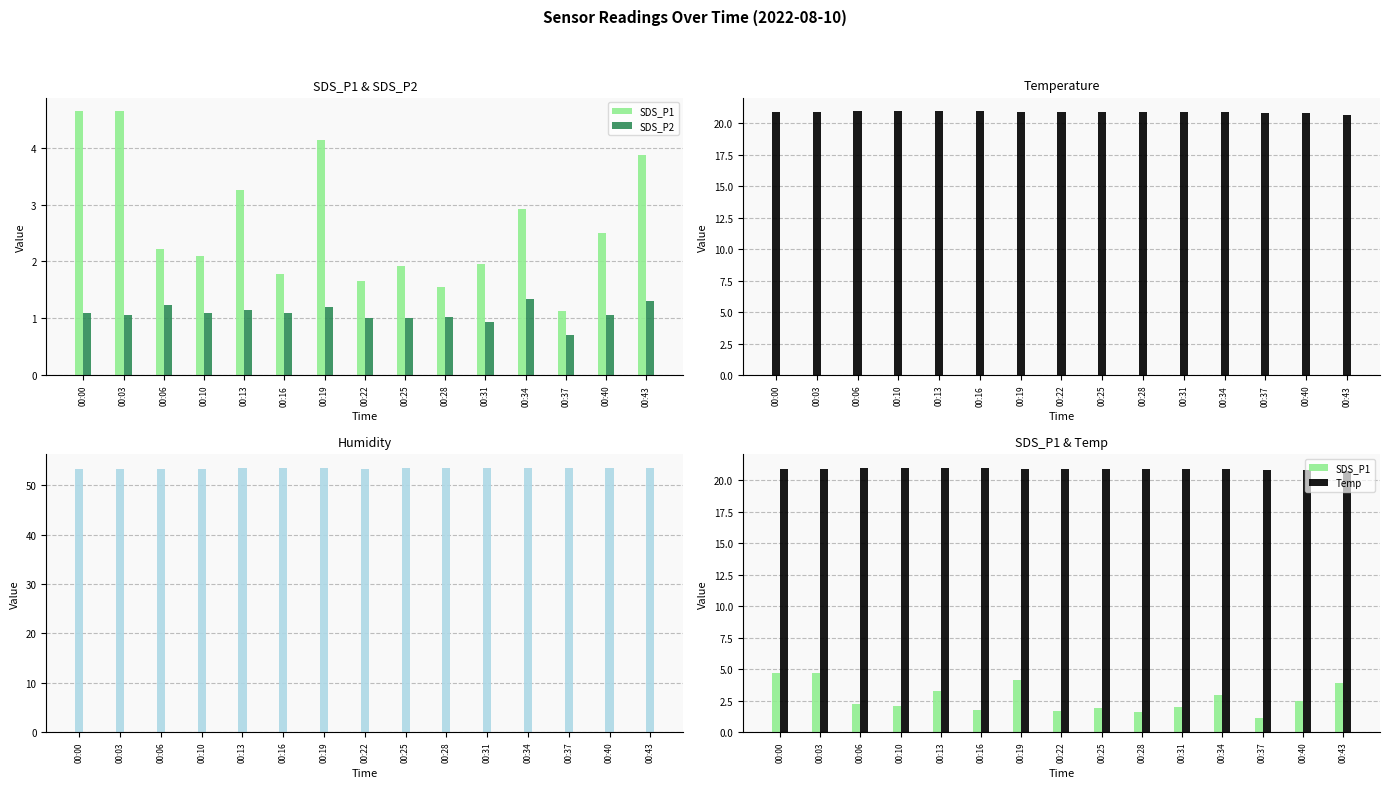

What is the sum of the Humidity values at 00:37 and 00:31?

107.2